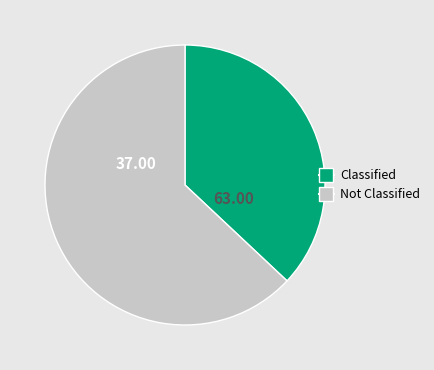

Is there a majority slice in this chart?

Yes